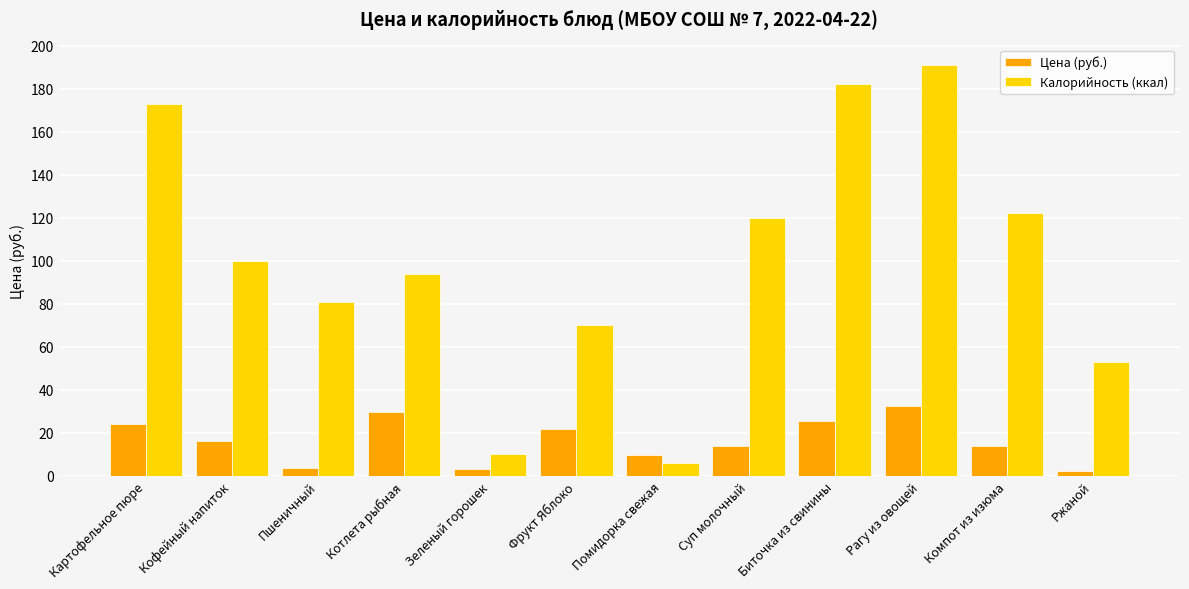

What position from the right is Зеленый горошек?

8